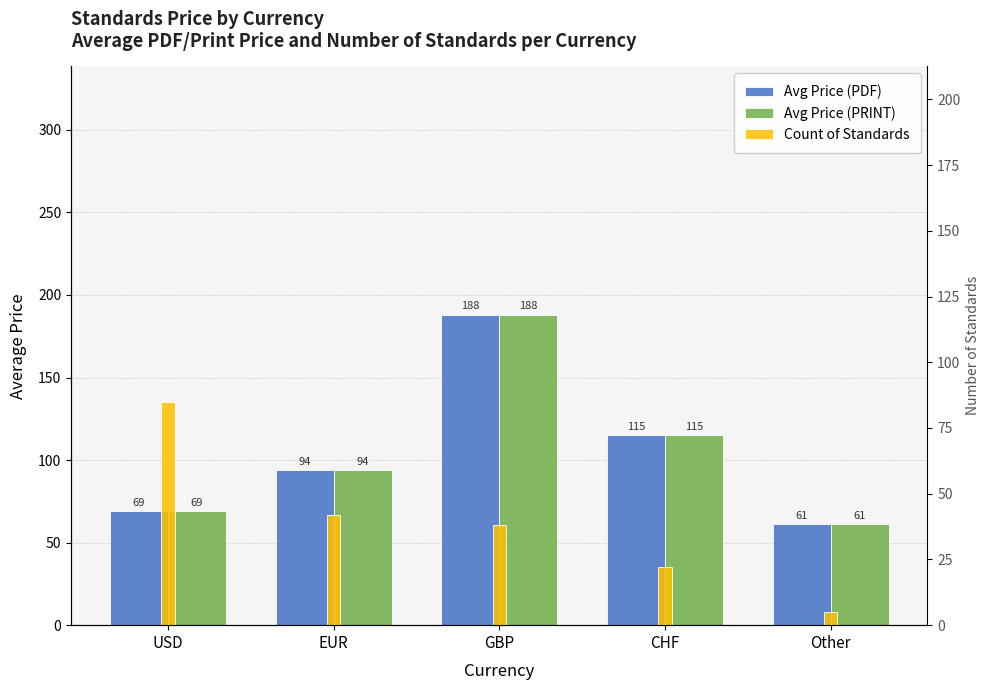

Which series has the largest total across all categories?

Avg Price (PDF)